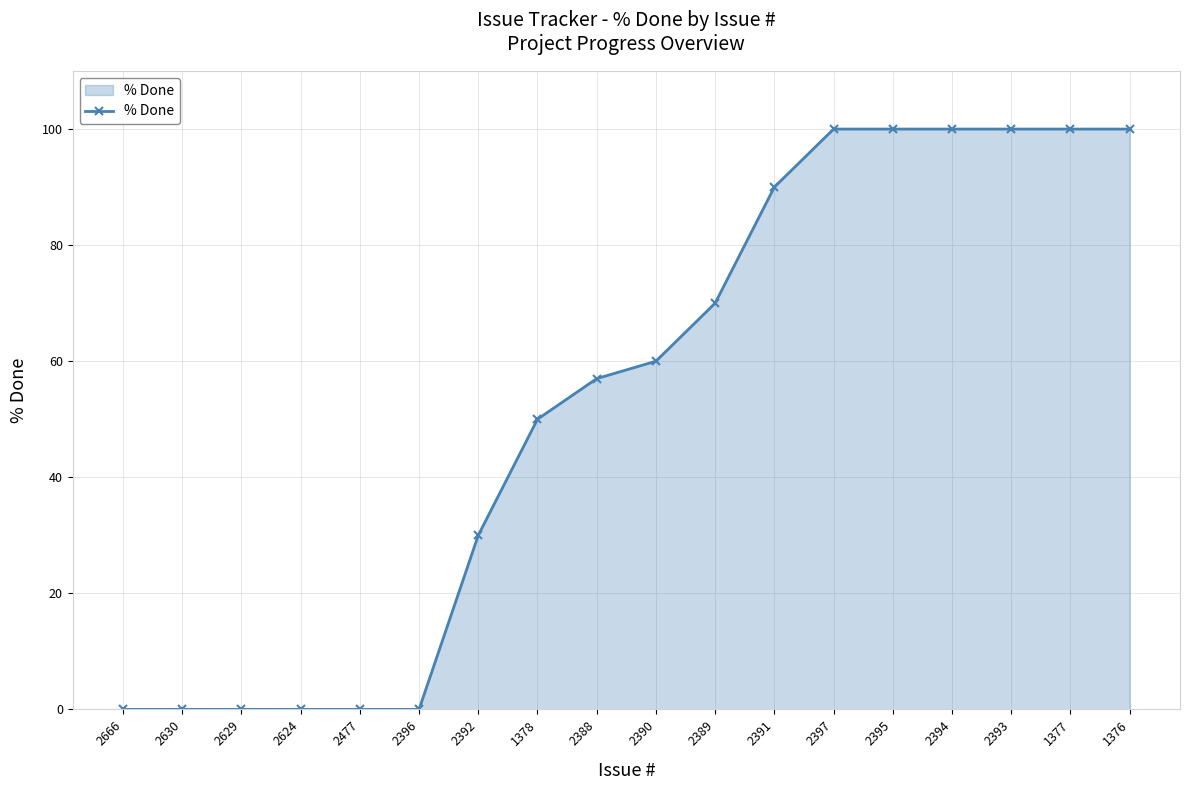

What is the value of the 16th point from the left?

100